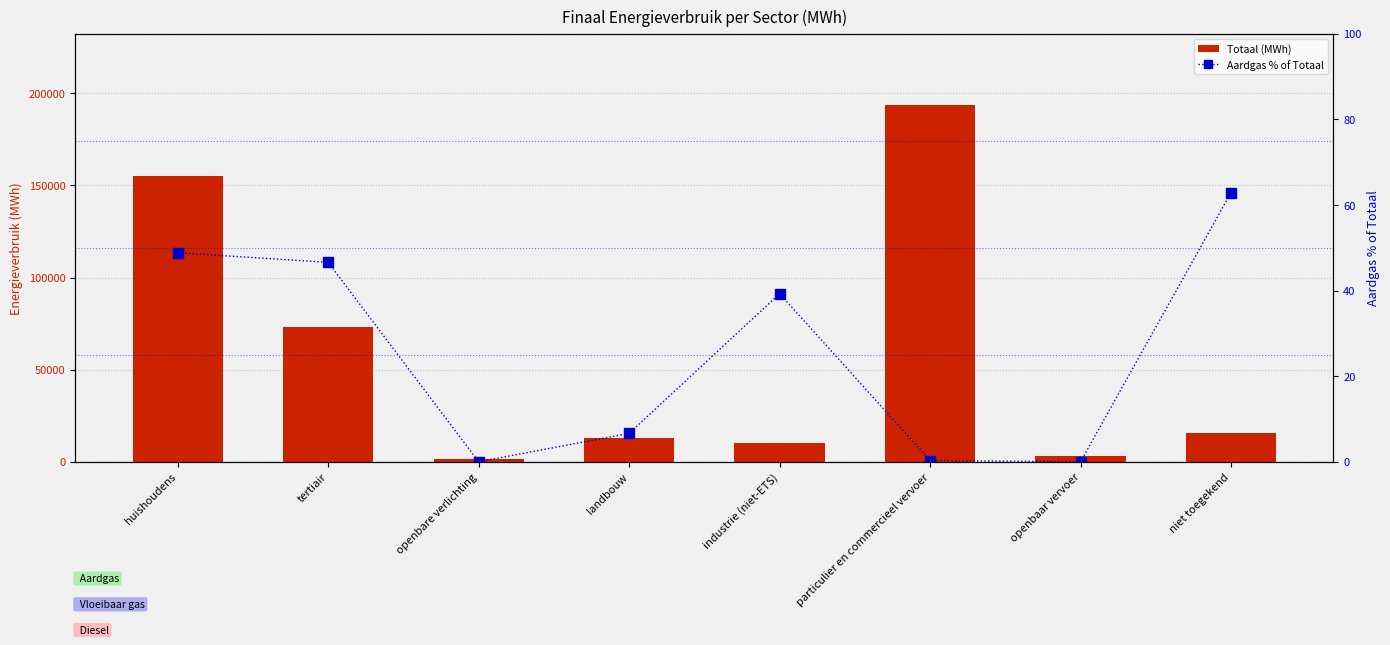

Does the chart contain any negative values?

No